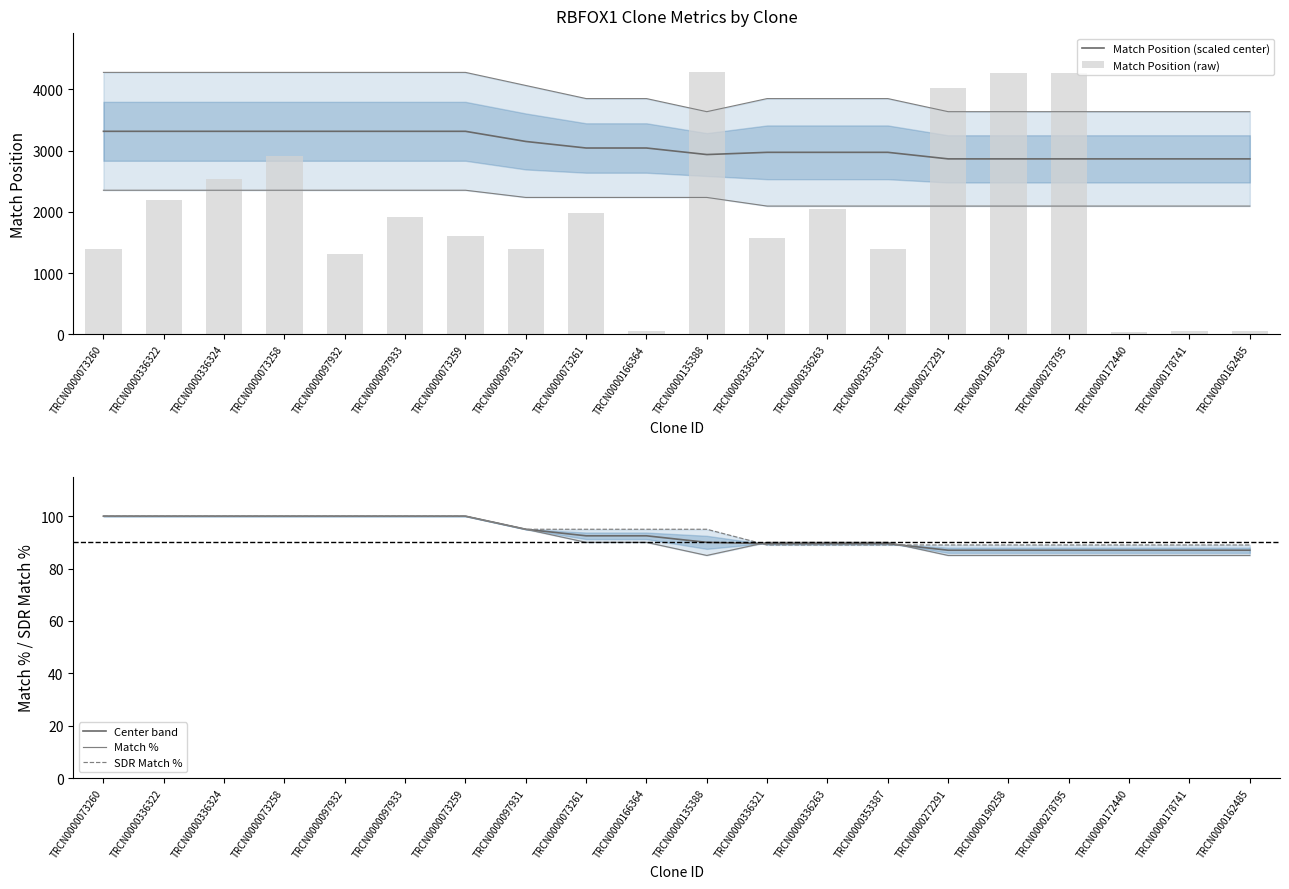

At which label is Center band closest to 93?

TRCN0000073261